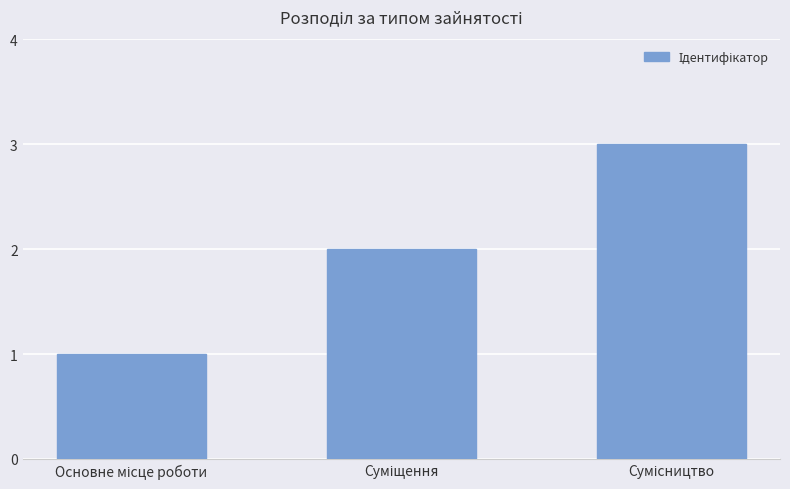

What is the sum of all values?

6